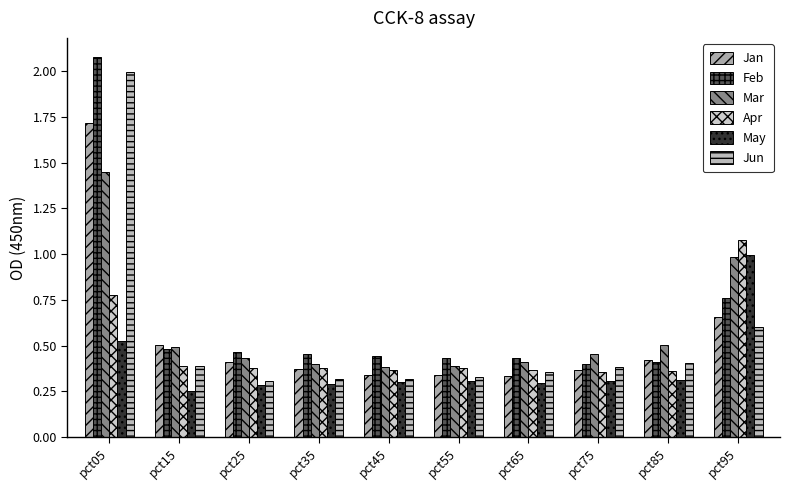

Are the bars horizontal?

No